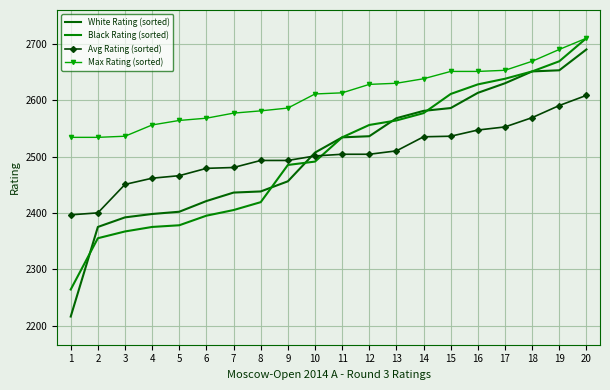

How many data points does each series have?

20